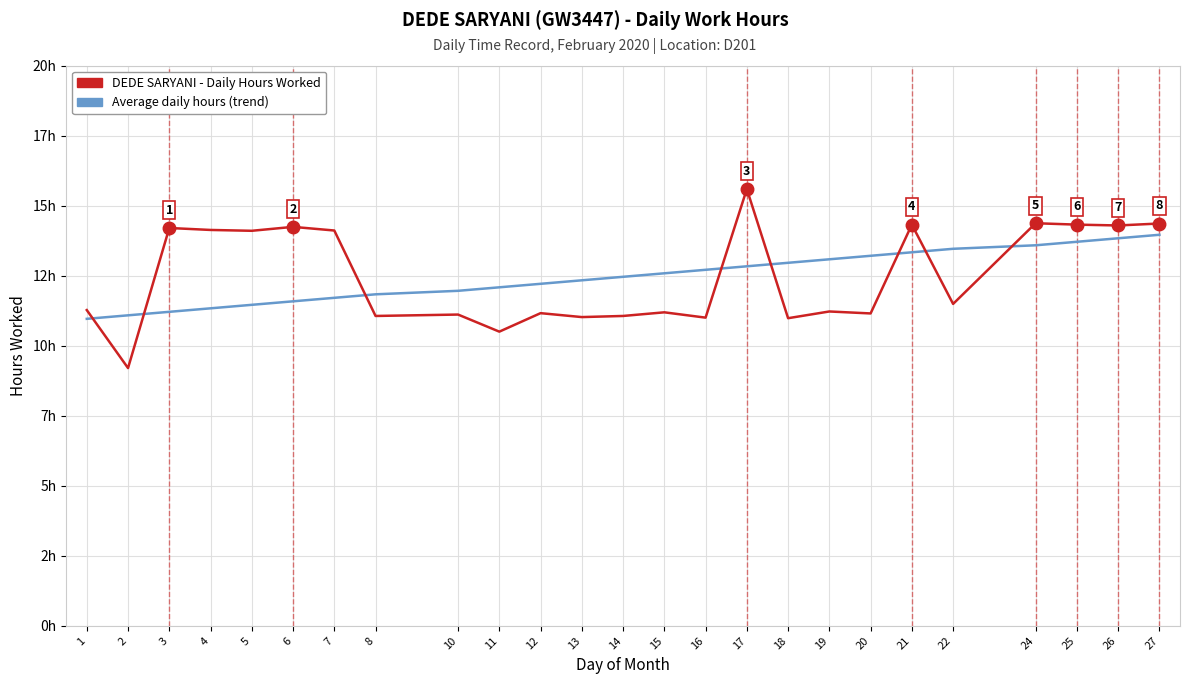

At which category does DEDE SARYANI - Daily Hours Worked reach its first local peak?

3